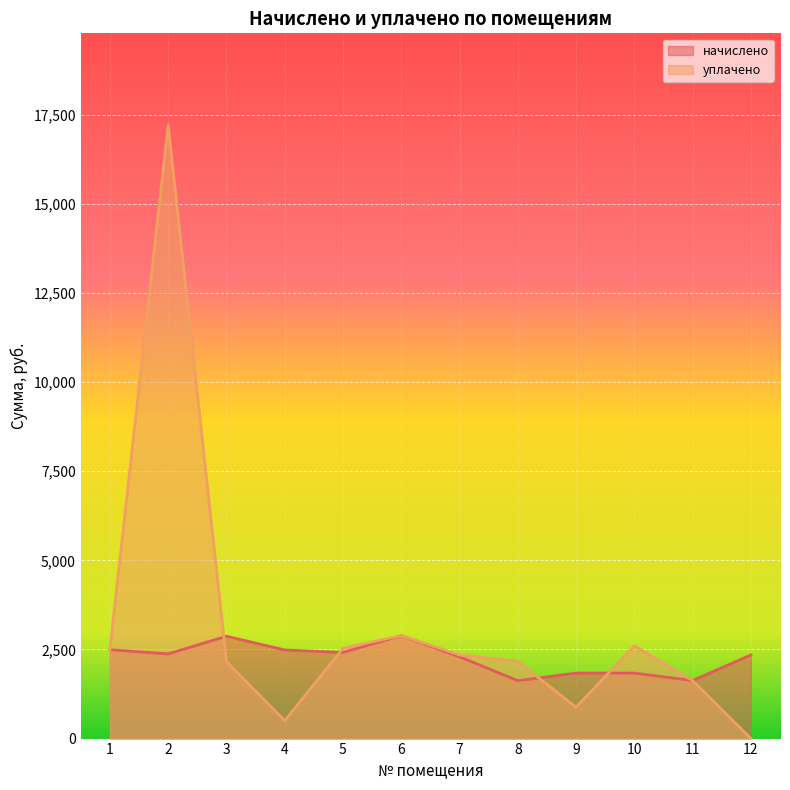

How many values in the уплачено series are below 2346?

6